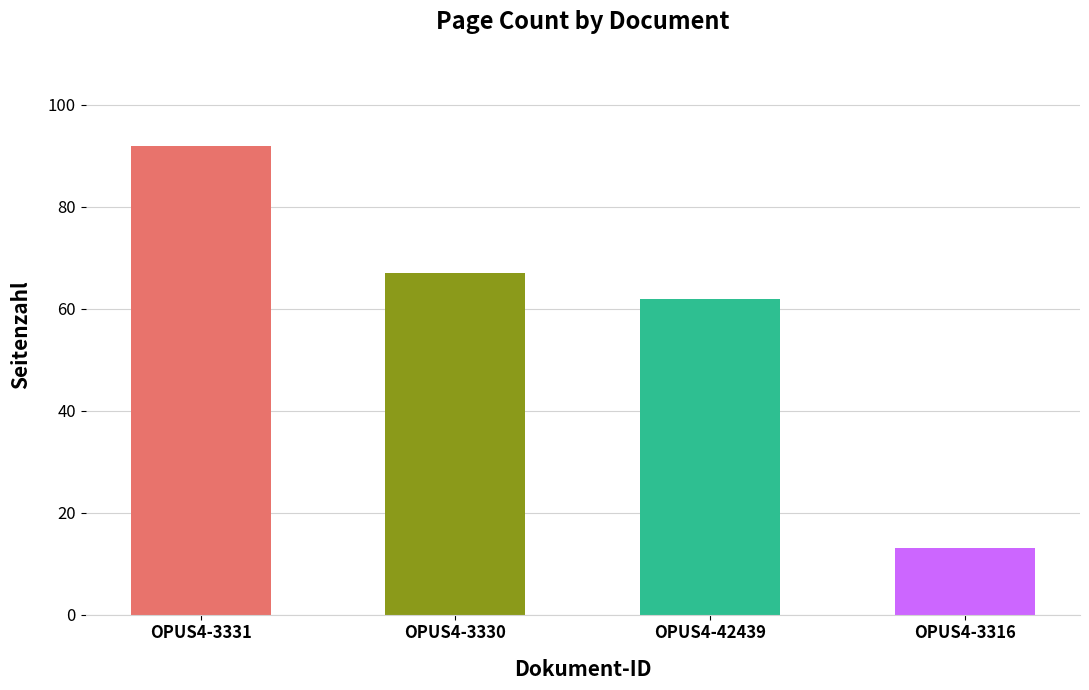

How many categories are shown in the chart?

4